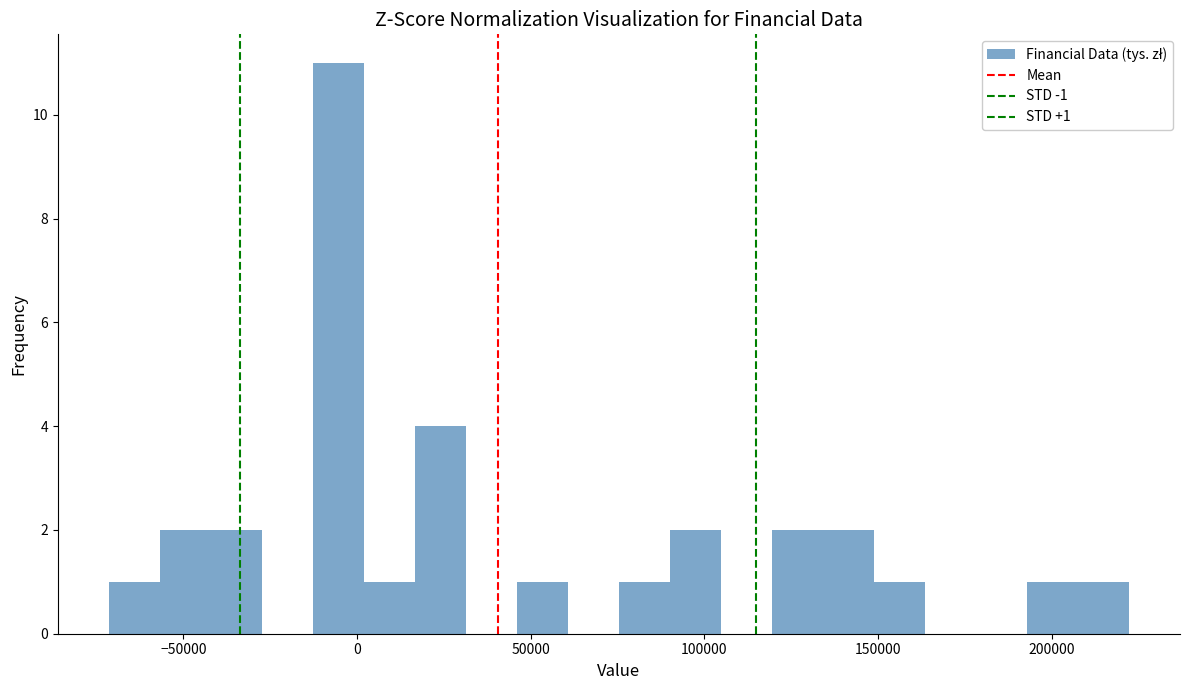

Around what value on the x-axis is the tallest bar? Give the approximate position of its centre, as read against the axis.

-5000